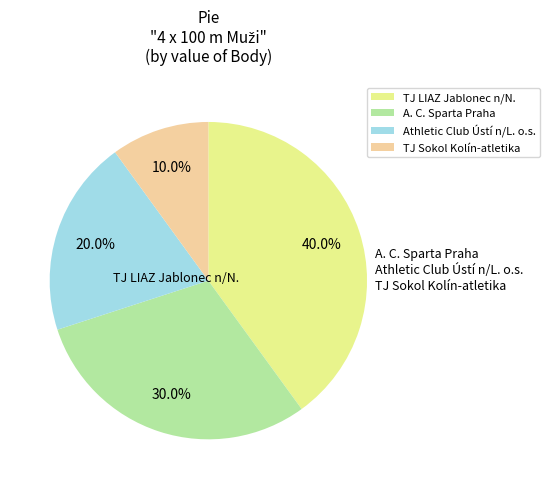

True or false: TJ LIAZ Jablonec n/N. accounts for 28% of the total.

False